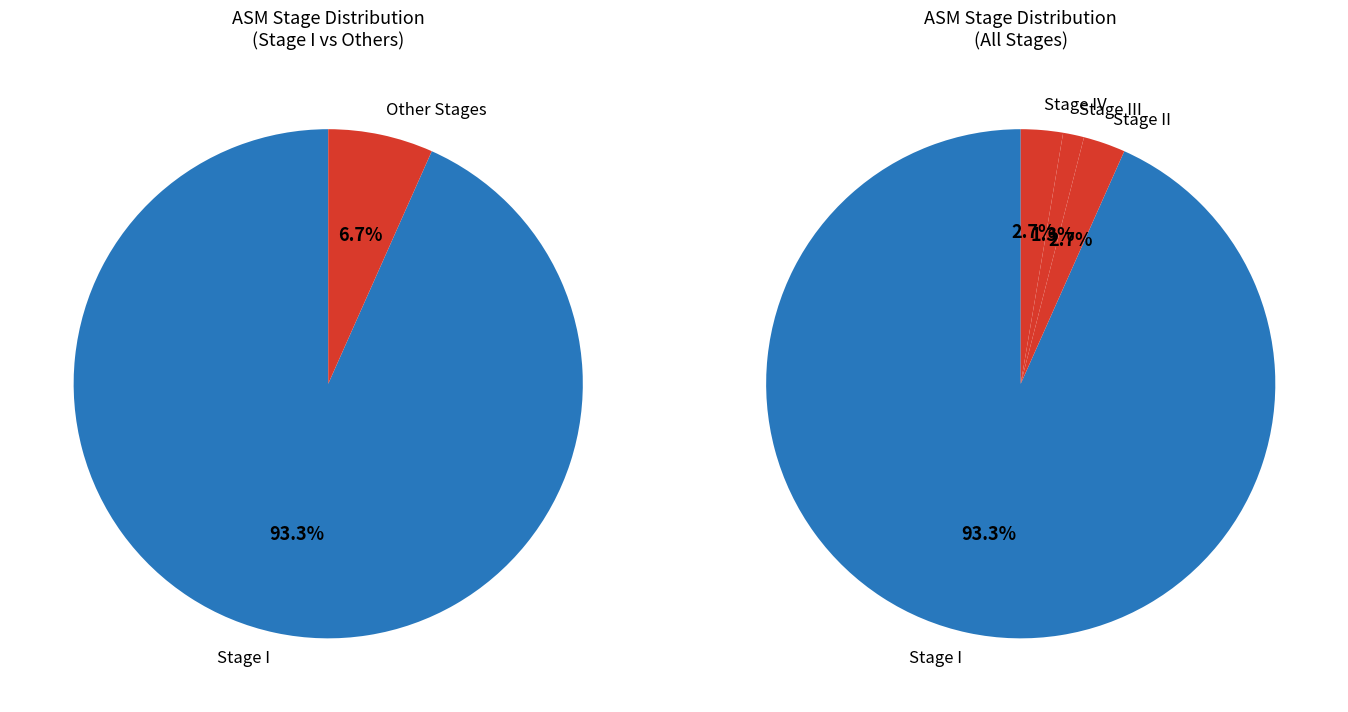

To the nearest percent, what percentage of the pie is III?

1%